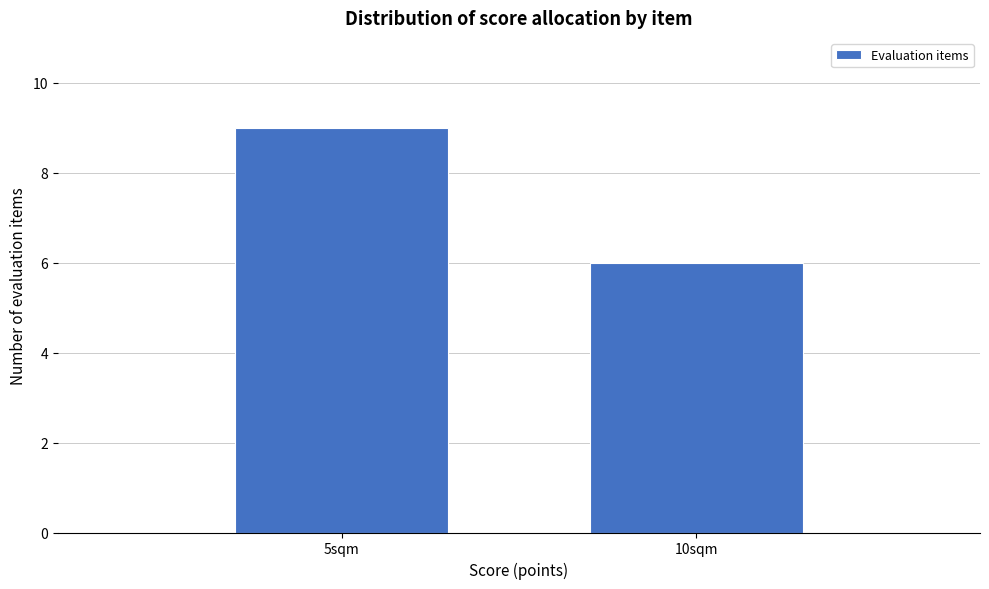

Reading left to right, transcribe all the data shown in this chart.

9	6